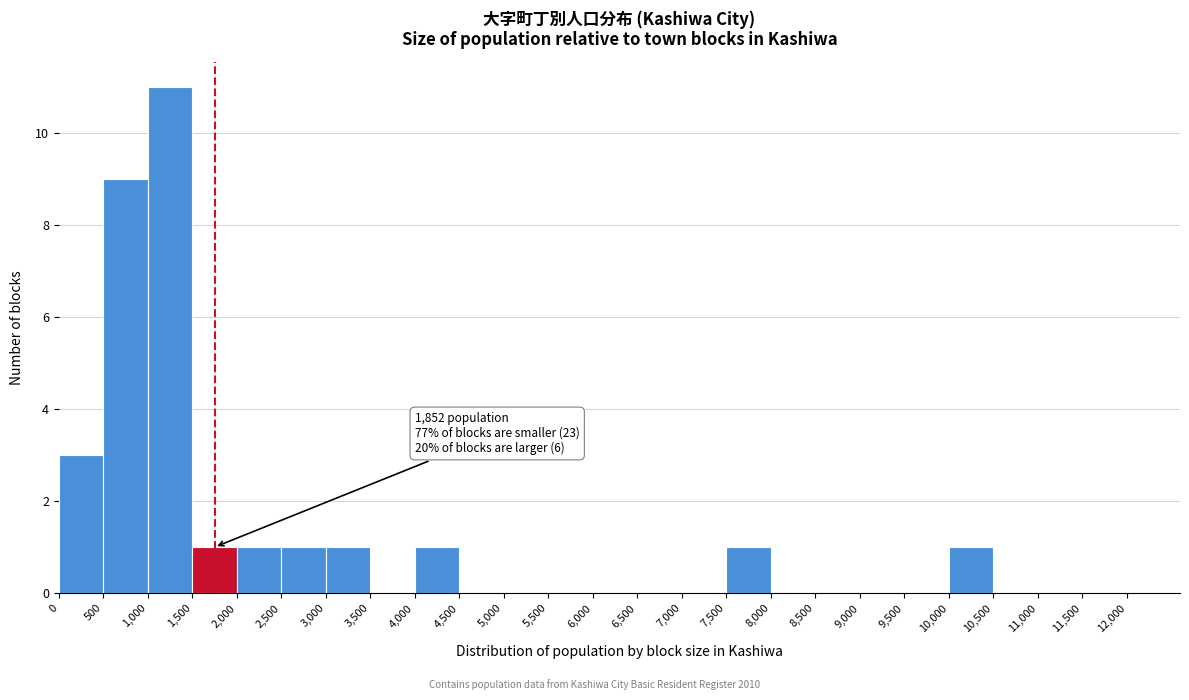

Which range on the x-axis has the tallest bar?

1,000 to 1,500